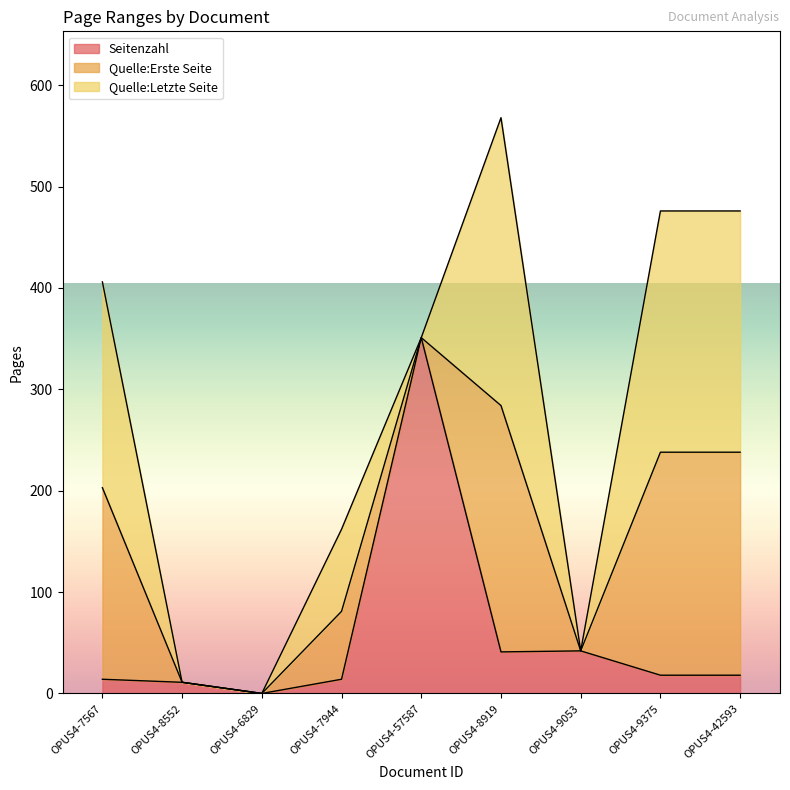

Which label corresponds to the largest value in the chart?

OPUS4-57587